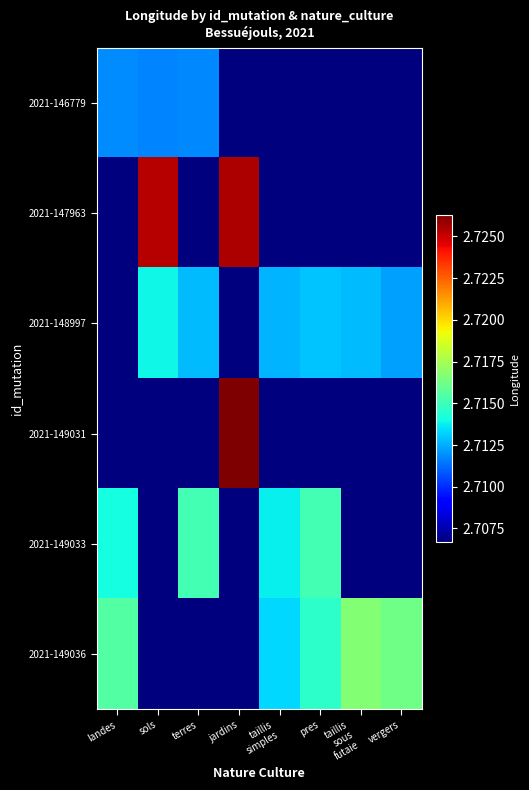

Which series has the largest range (max minus min)?

2021-149031